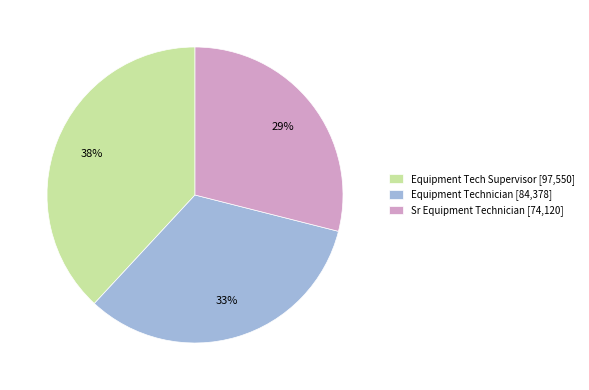

Do Equipment Technician [84,378] and Sr Equipment Technician [74,120] together represent more than half of the pie?

Yes